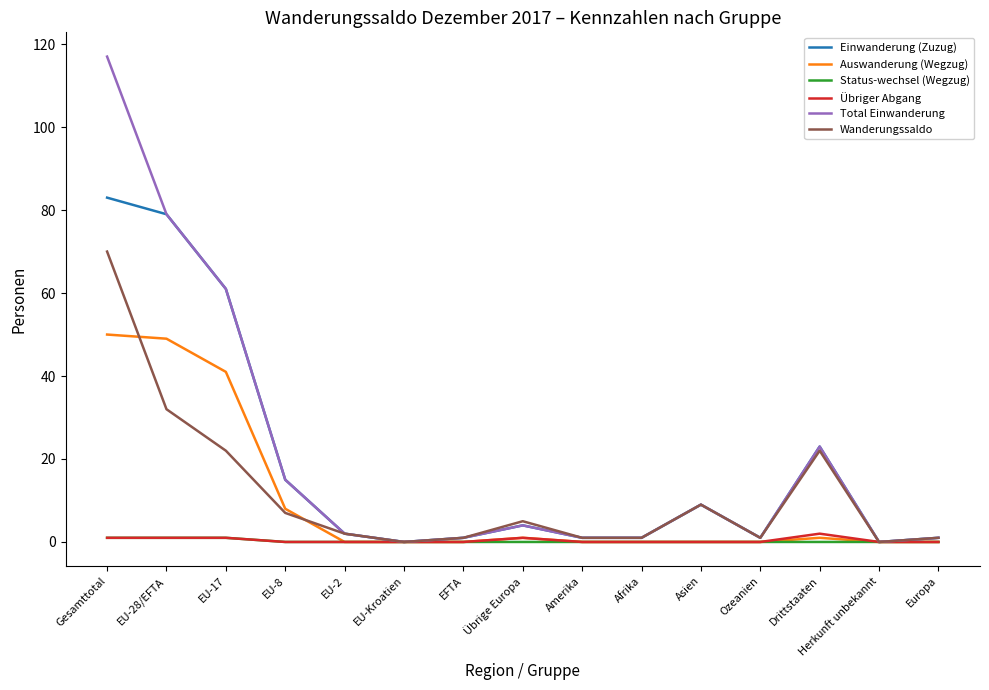

Is it true that Total Einwanderung equals 0 at Herkunft unbekannt?

True